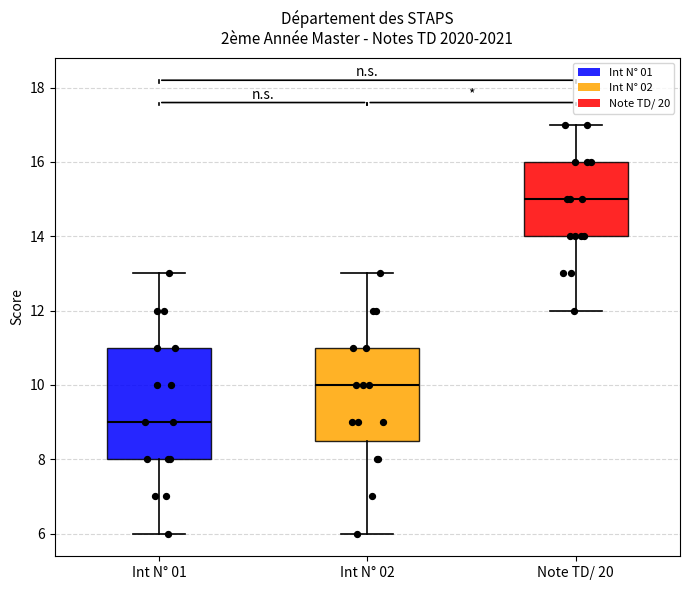

Comparing the boxes themselves (not the whiskers), which one is the tallest?

Int N° 01